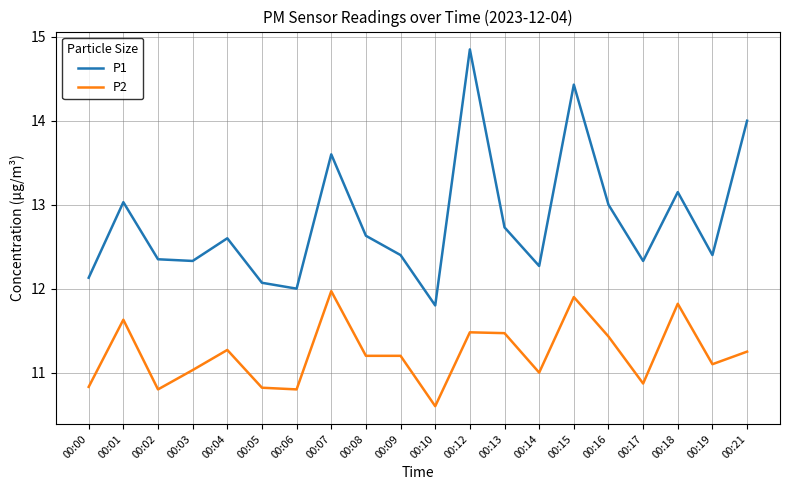

True or false: P1 and P2 intersect in this chart.

False